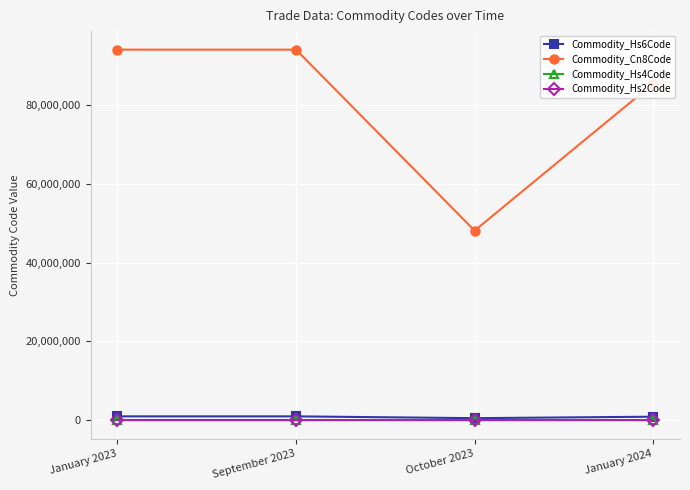

What is the difference between the maximum and minimum values in the Commodity_Hs2Code series?

46